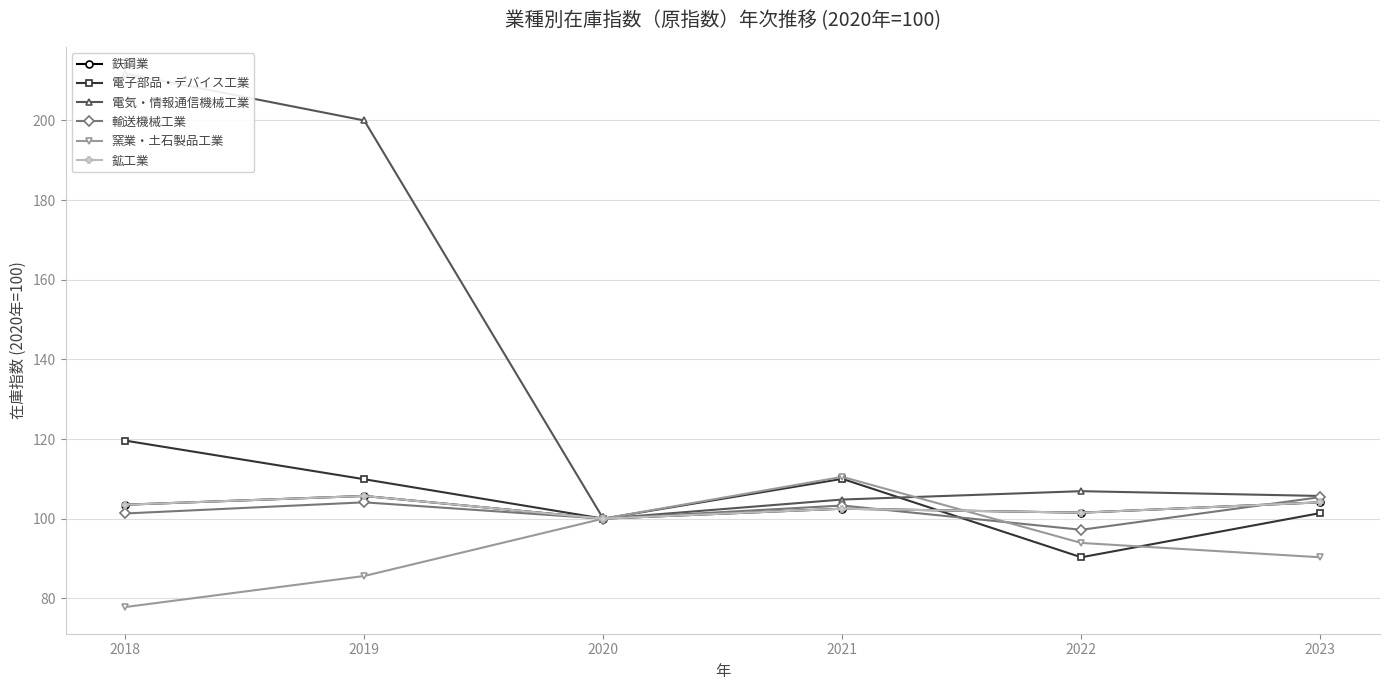

Reading left to right, list all the values displayed in this chart.

鉄鋼業: 103.5	105.7	100.0	102.5	101.5	104.1
電子部品・デバイス工業: 119.6	109.9	100.0	110.0	90.3	101.4
電気・情報通信機械工業: 211.8	200.0	100.0	104.8	106.9	105.7
輸送機械工業: 101.3	104.1	100.0	103.3	97.2	105.4
窯業・土石製品工業: 77.8	85.6	100.0	110.5	93.9	90.3
鉱工業: 103.5	105.7	100.0	102.5	101.5	104.1